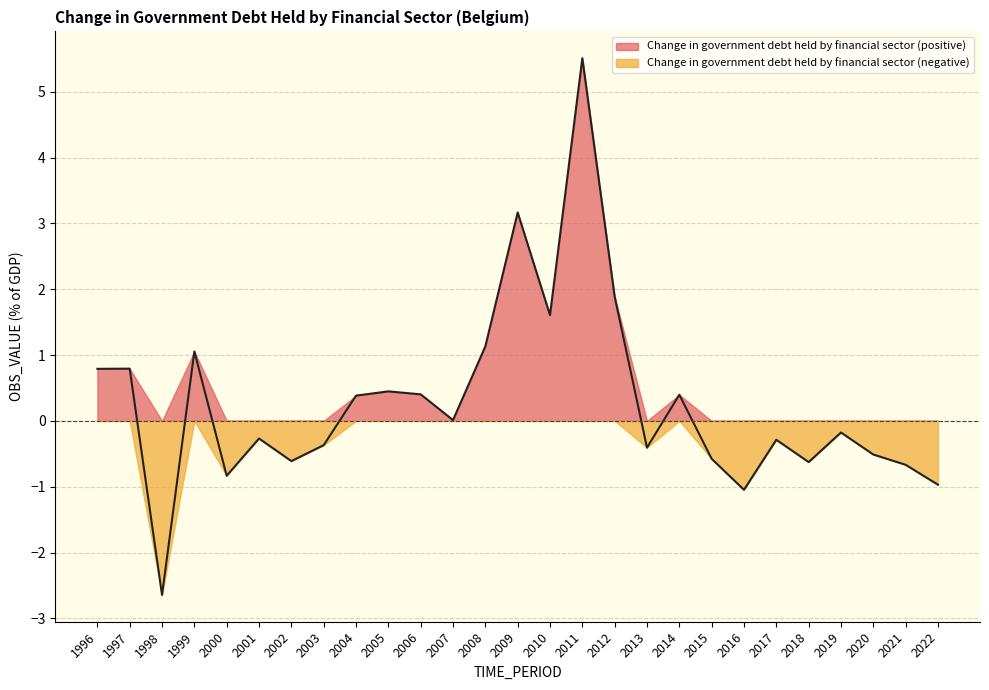

What is the minimum value shown in the chart?

-2.6